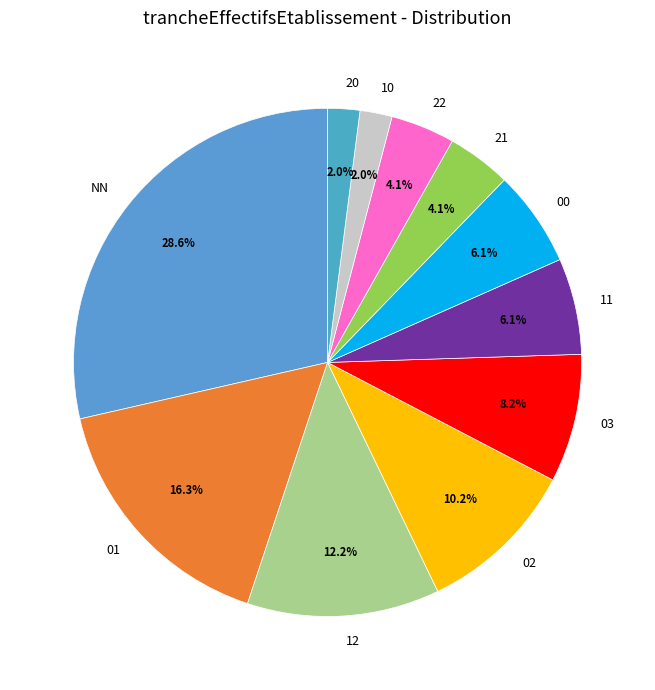

Is it true that 11 is 6% of the pie?

True